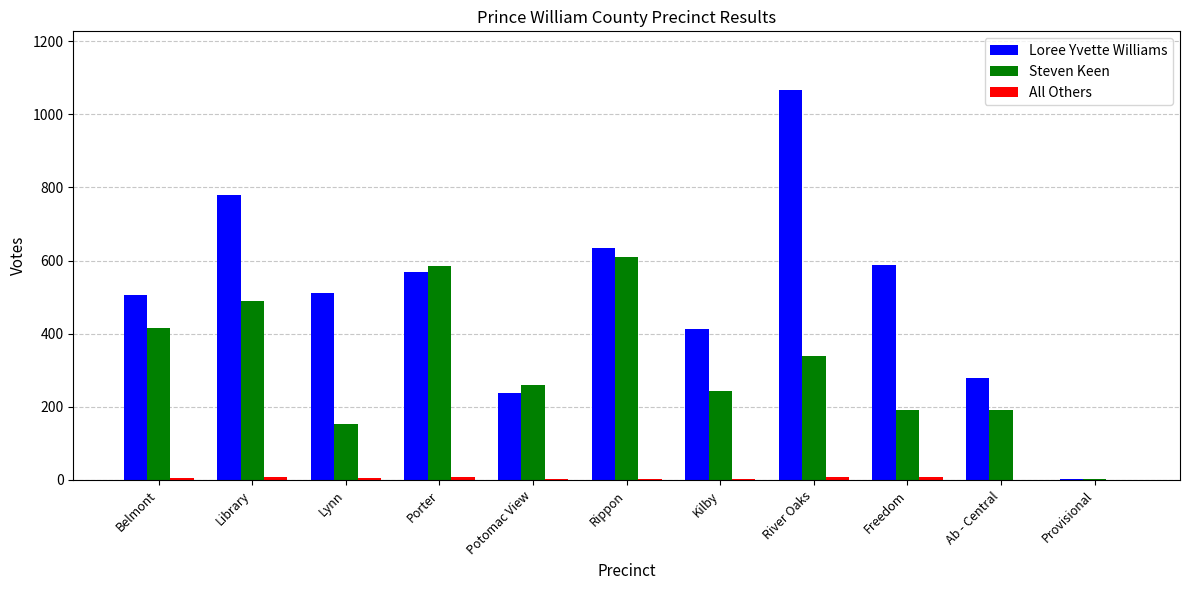

At which category is the sum across all series the highest?

River Oaks